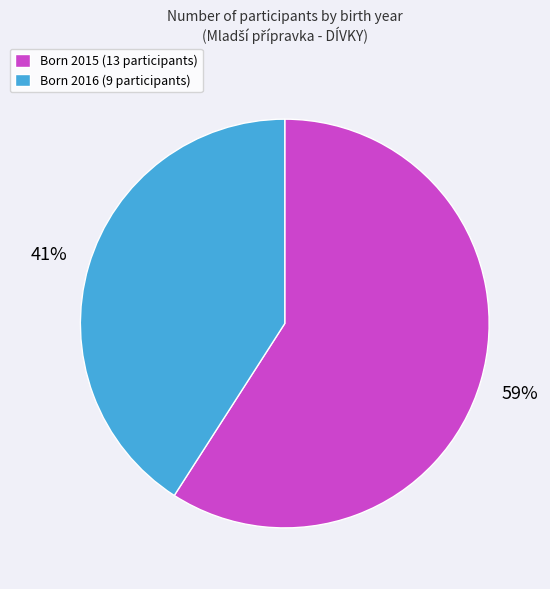

Rank the categories by value from highest to lowest.

Born 2015 (13 participants), Born 2016 (9 participants)